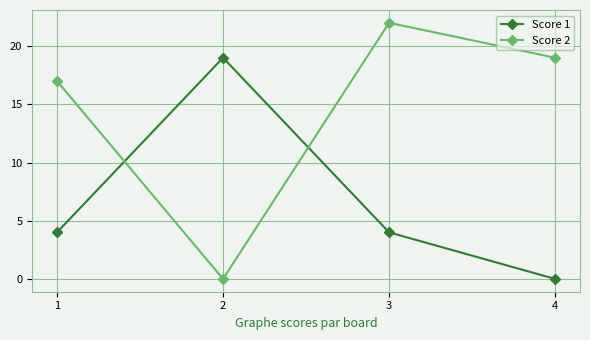

Reading left to right, list all the values displayed in this chart.

Score 1: 1=4	2=19	3=4	4=0
Score 2: 1=17	2=0	3=22	4=19